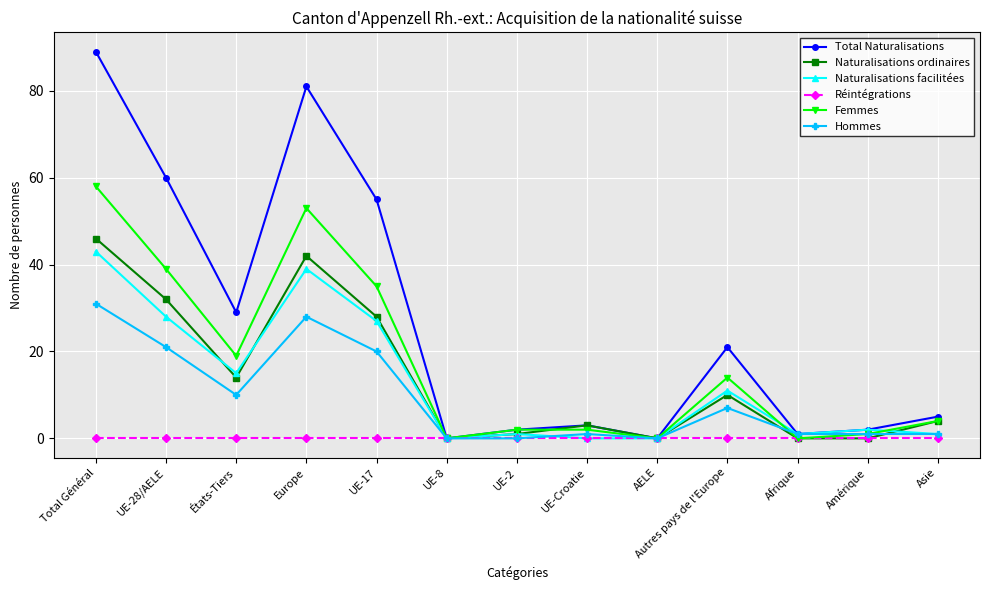

The value of Total Naturalisations at Autres pays de l'Europe is 21. True or false?

True